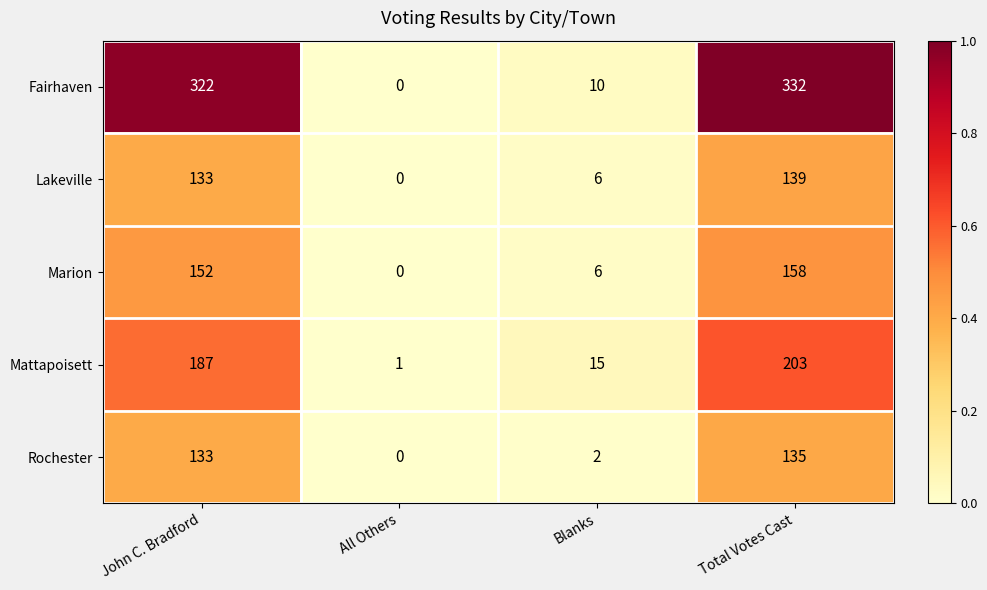

How many values in the Lakeville series are below 133?

2